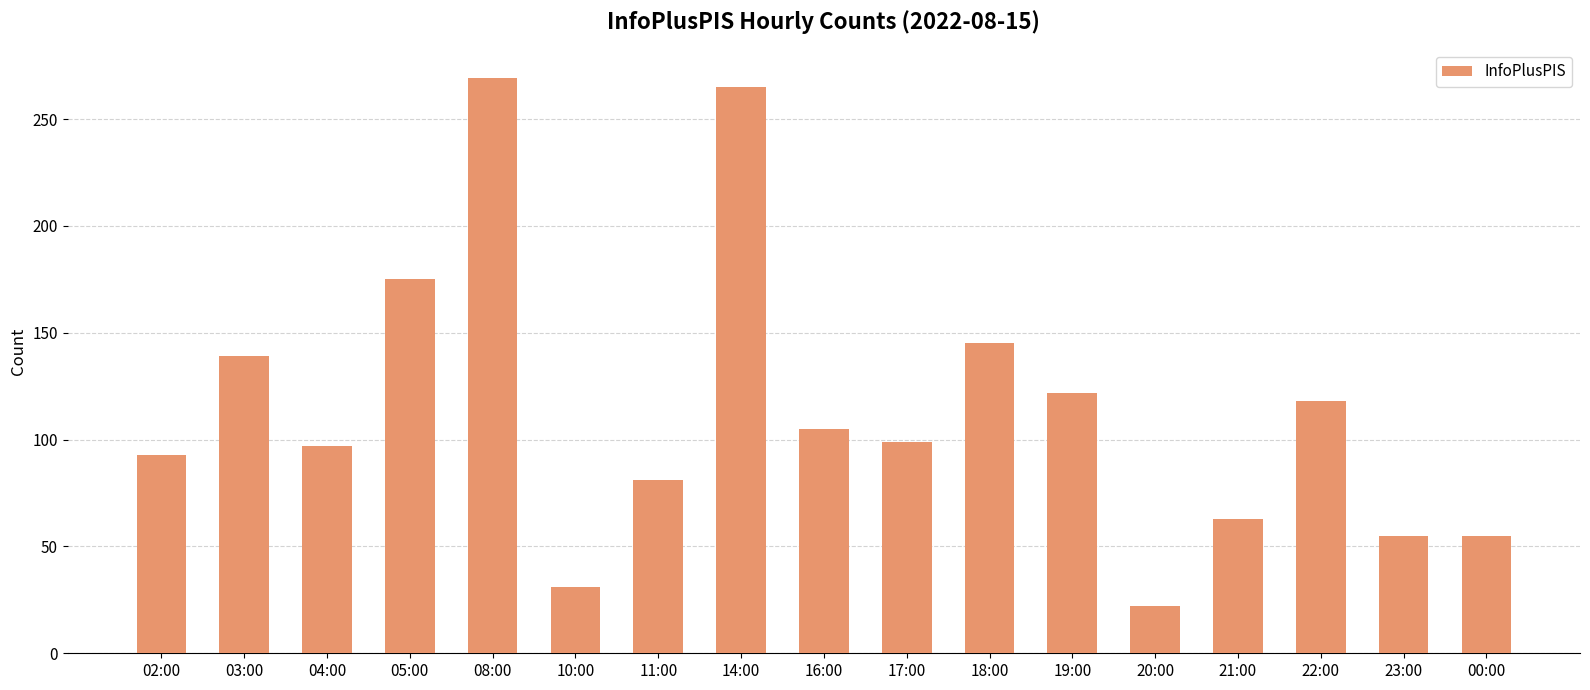

Which label corresponds to the largest value in the chart?

08:00